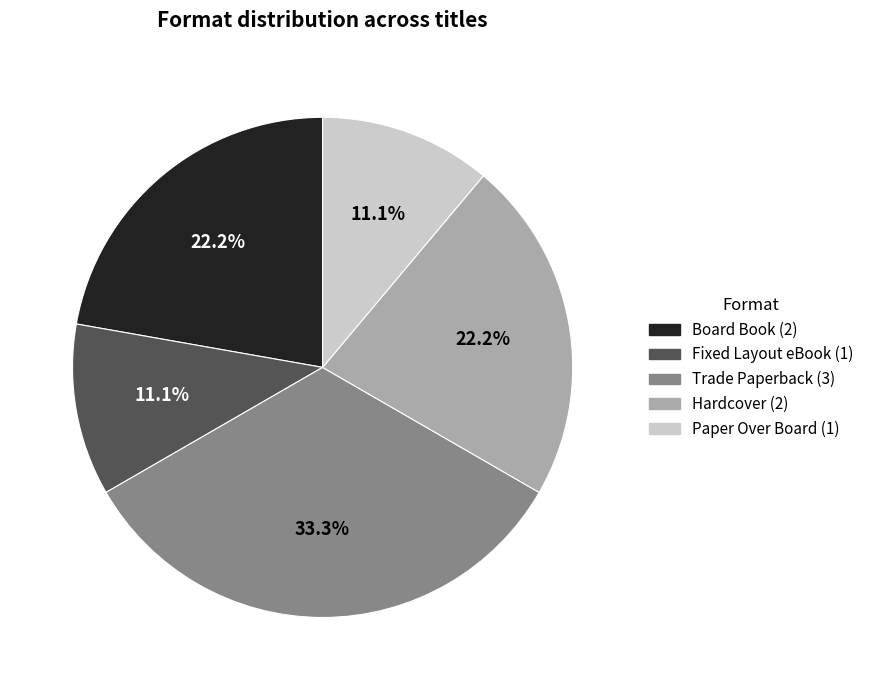

Does any single category account for the majority?

No